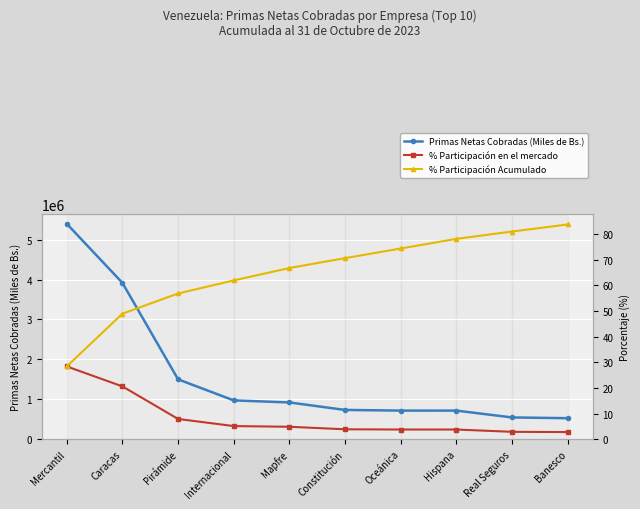

At how many categories does at least one series exceed 5285765?

1